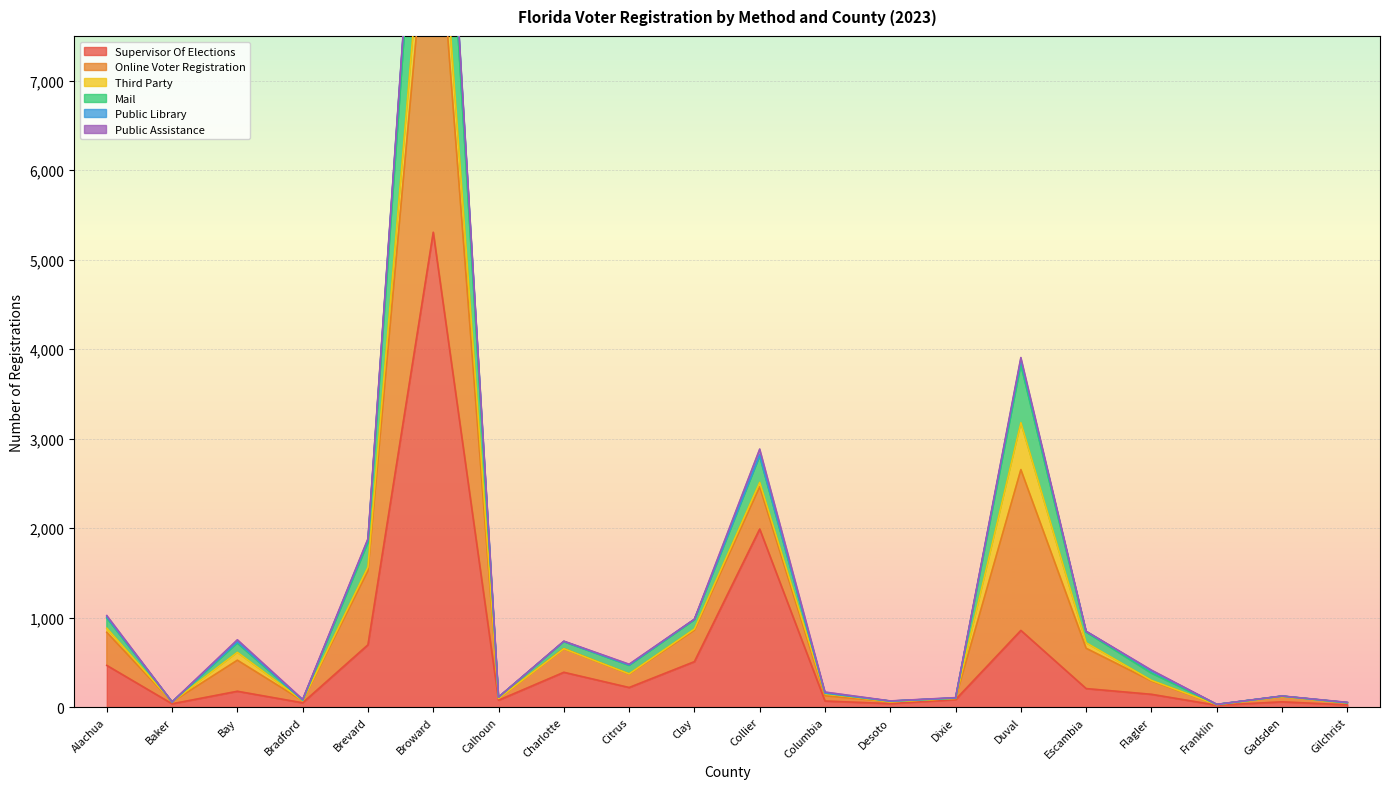

True or false: Mail and Supervisor Of Elections intersect in this chart.

False